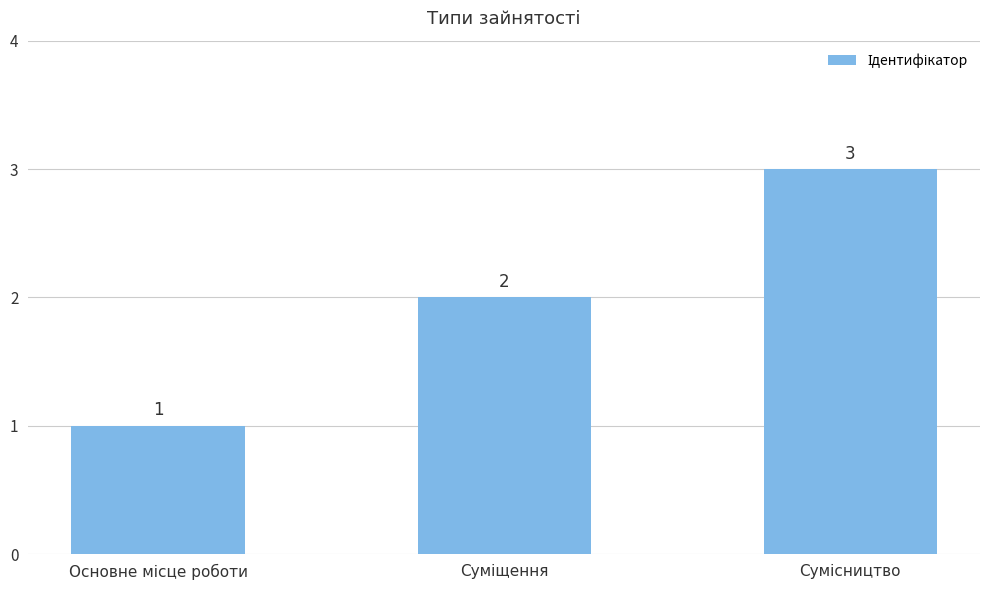

What is the sum of all values?

6